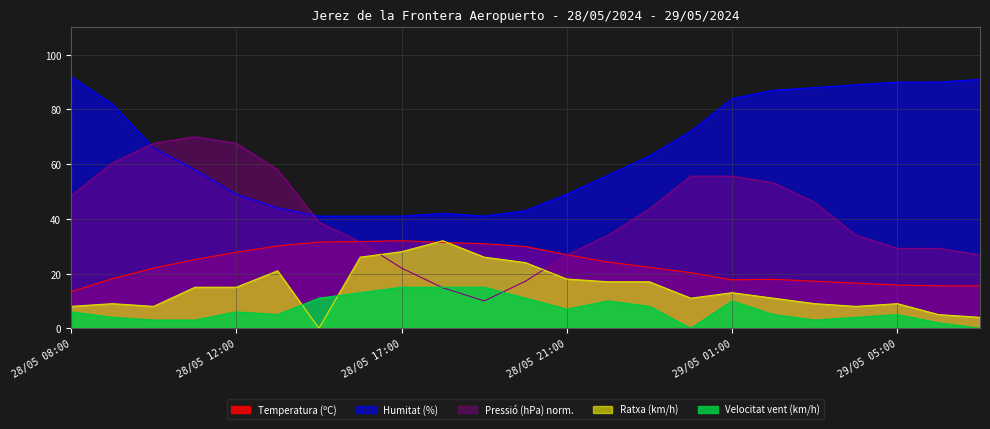

How many intersections are there between Ratxa (km/h) and Temperatura (ºC)?

2